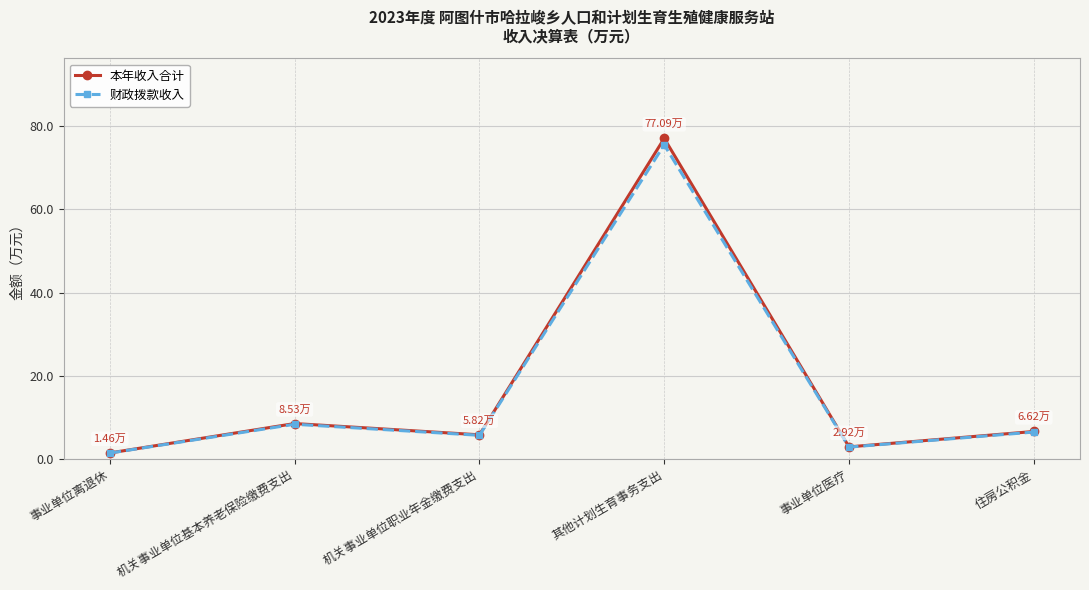

What is the label of the 1st point from the right?

住房公积金